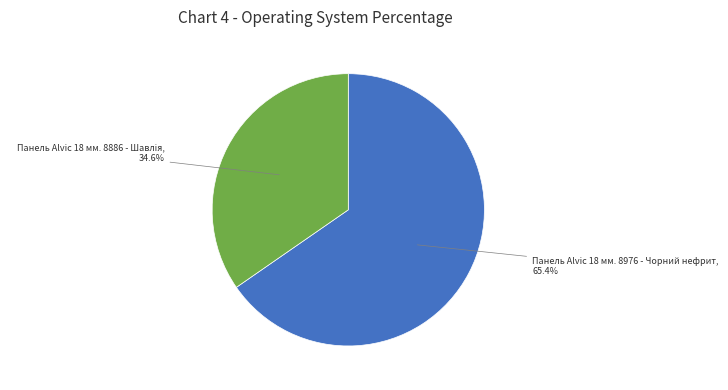

How much of the chart is everything except Панель Alvic 18 мм. 8976 - Чорний нефрит?

34.6%